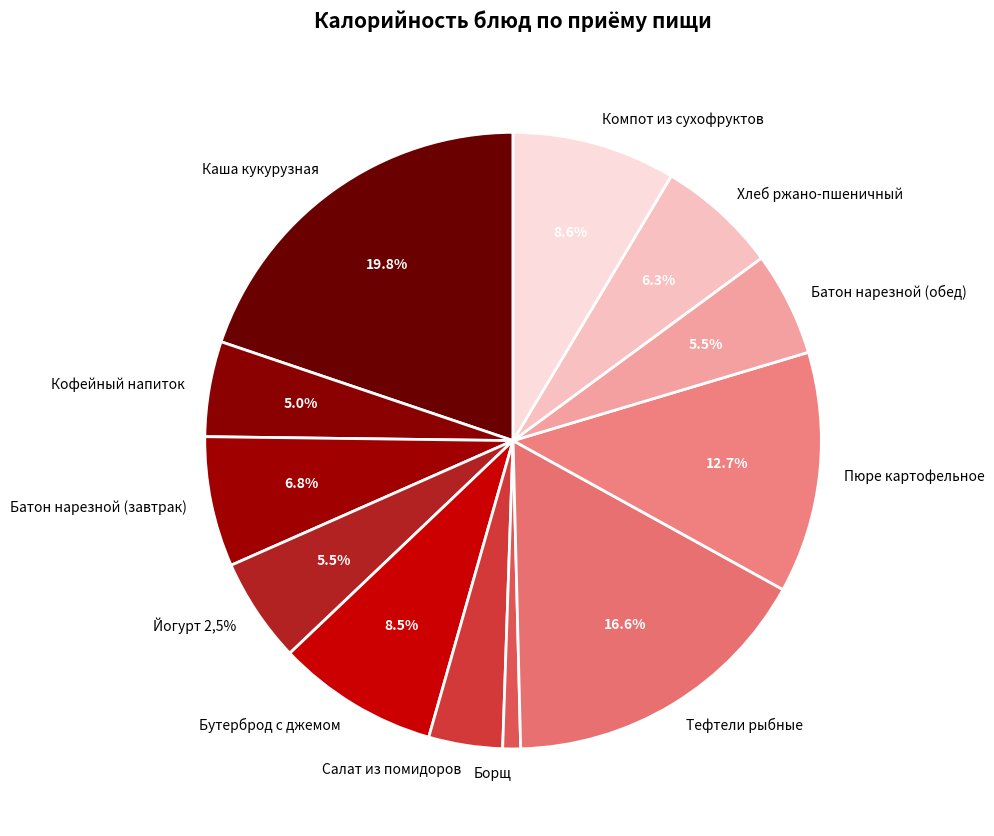

Which category has the biggest portion of the pie?

Каша кукурузная